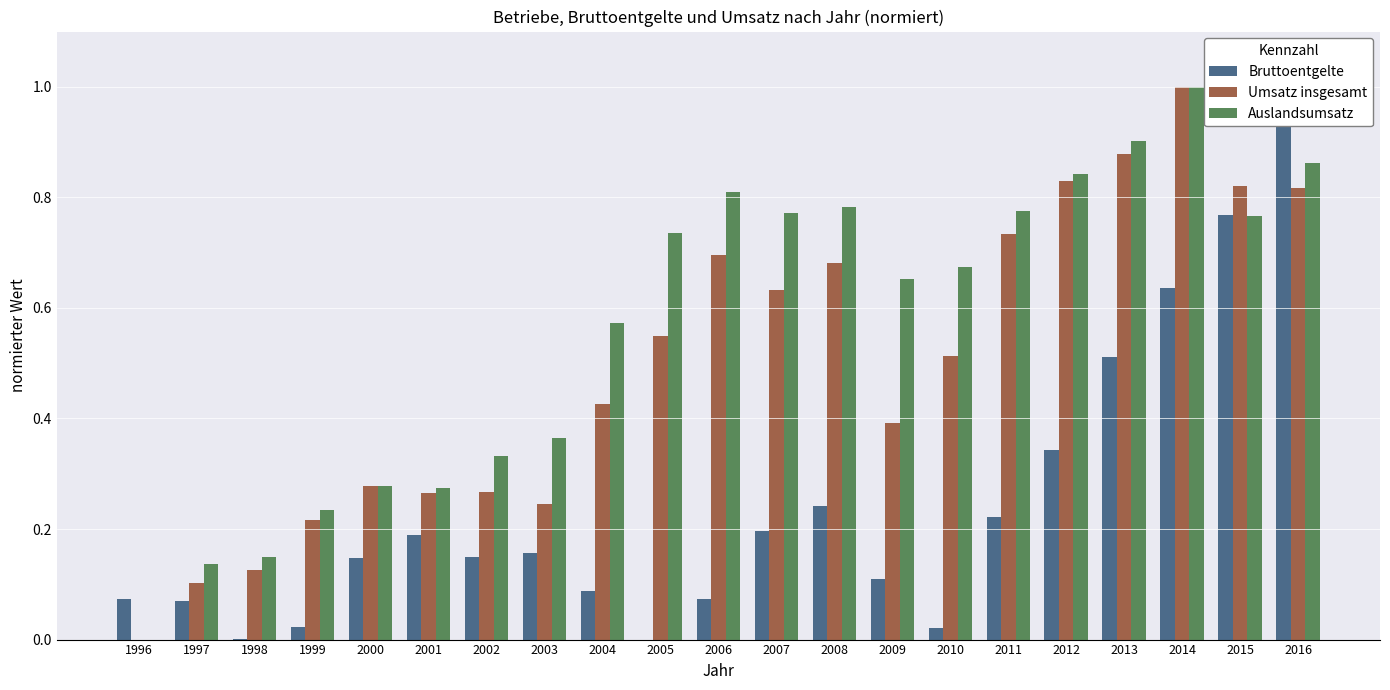

The value of Umsatz insgesamt at 2010 is 0.5. True or false?

True